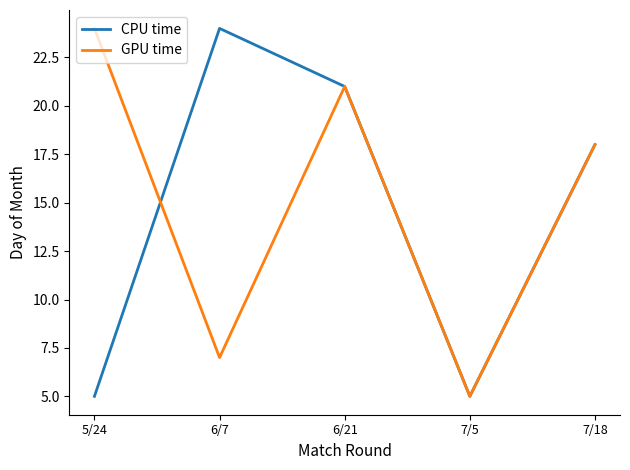

Is it true that CPU time equals 5 at 5/24?

True